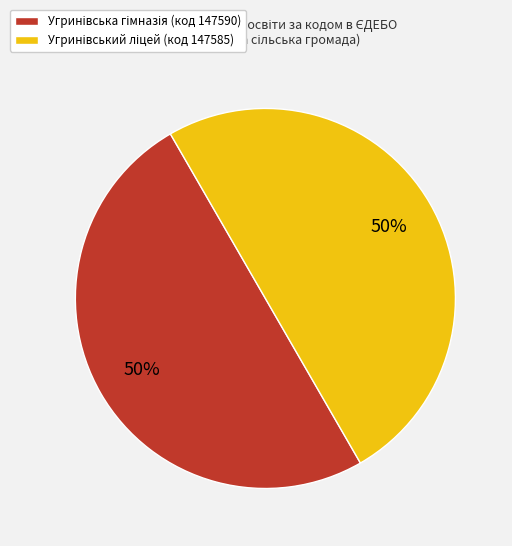

To the nearest percent, what is the average slice percentage?

50%